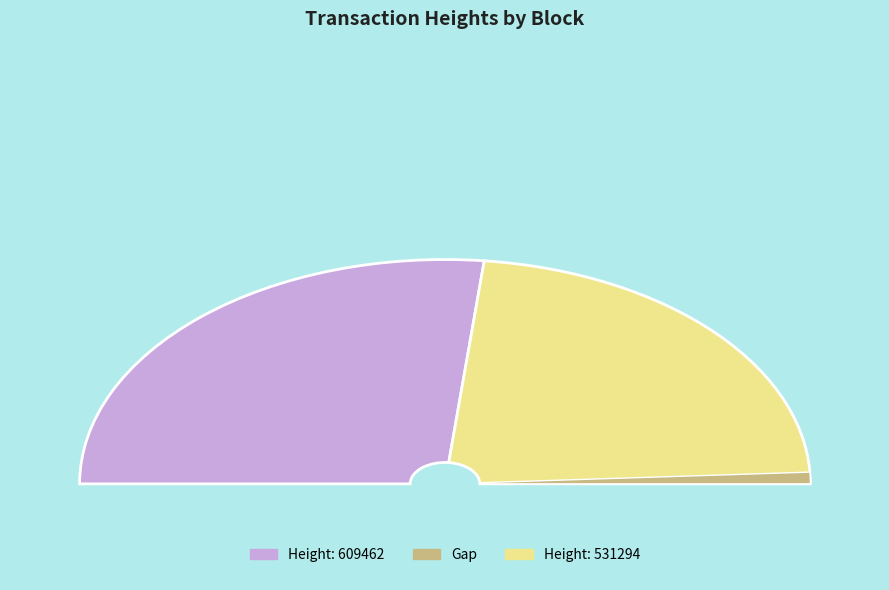

What is the change in value from 609462 to 531294?

-78168